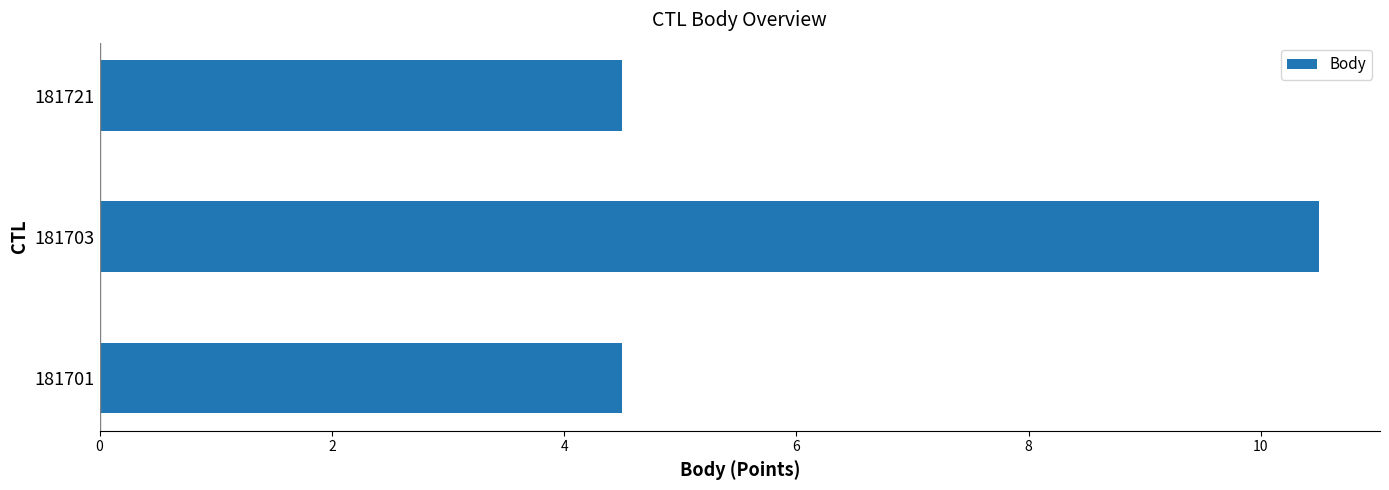

Is it true that the value at 181701 is 4.5?

True